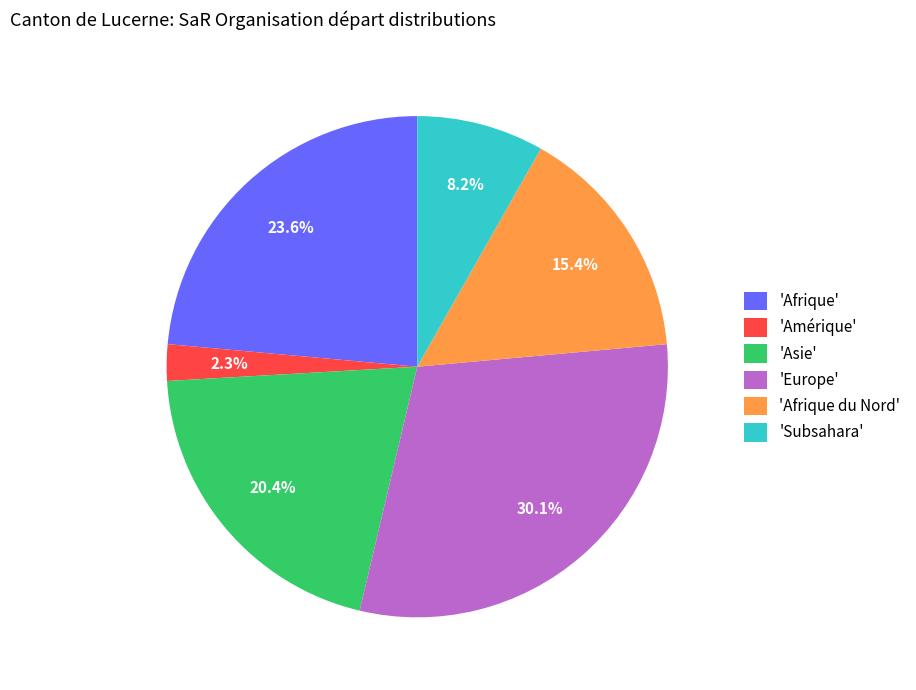

Combined, what portion of the pie is 'Asie' and 'Europe'?

50.5%